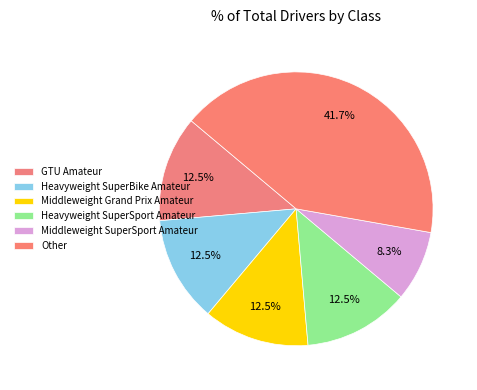

What is the ratio of the value at GTU Amateur to the value at Middleweight SuperSport Amateur?

1.5